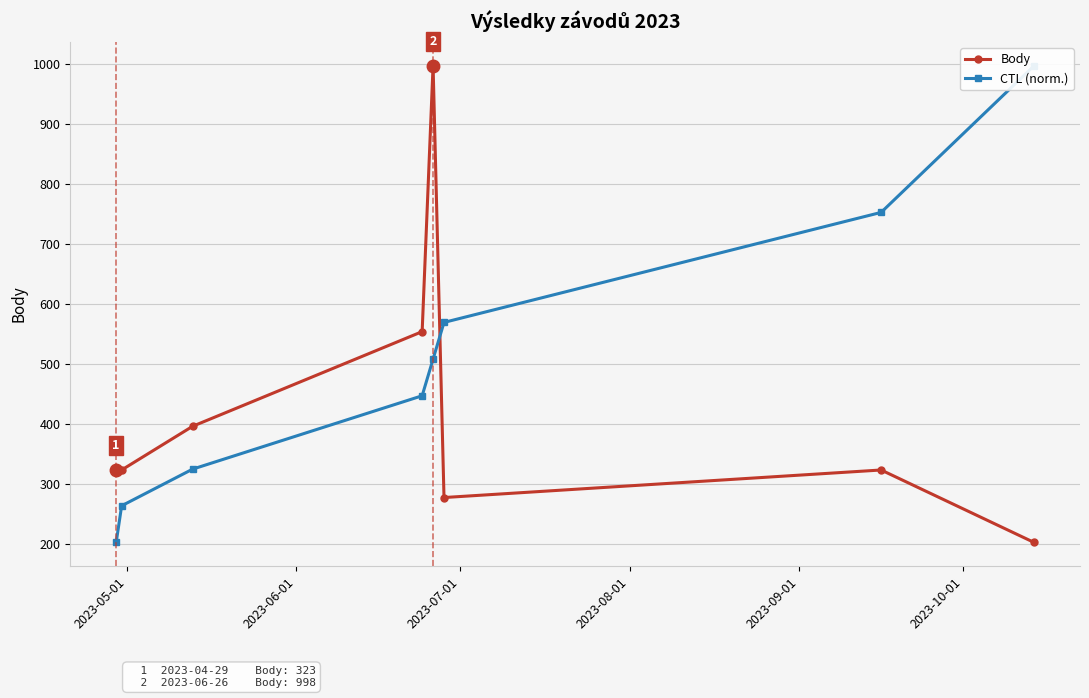

After their last crossing, which series has the higher values: CTL (norm.) or Body?

CTL (norm.)